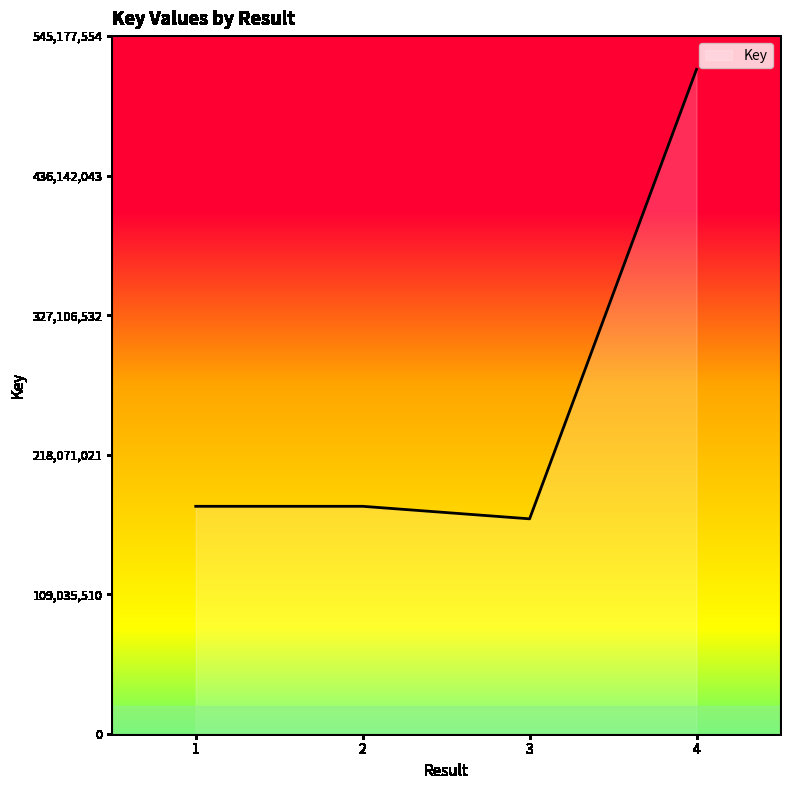

At which category does the chart reach its peak across all series?

4